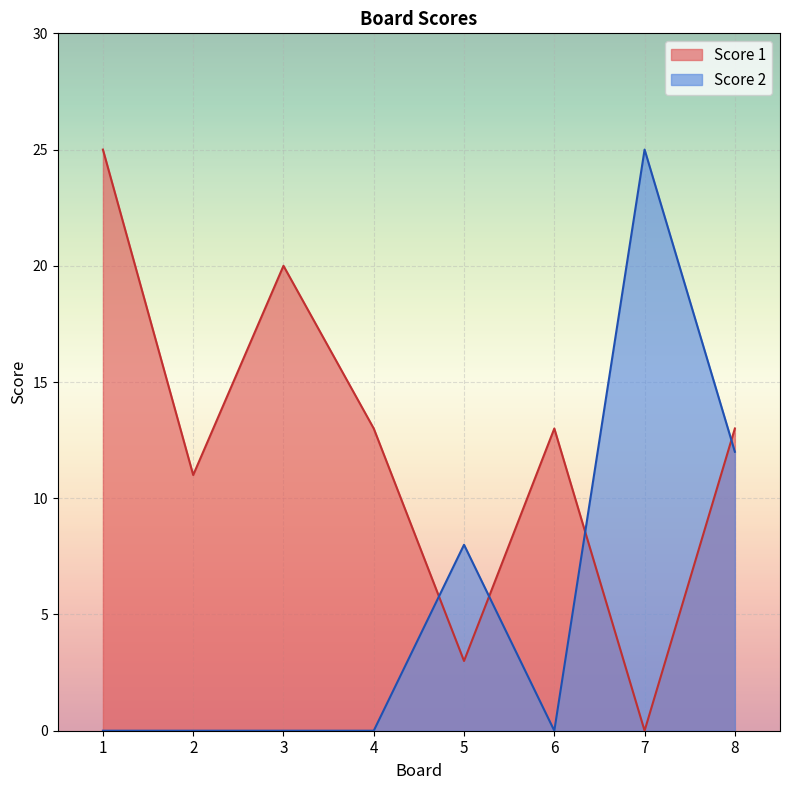

How many values in the Score 2 series exceed 0?

3